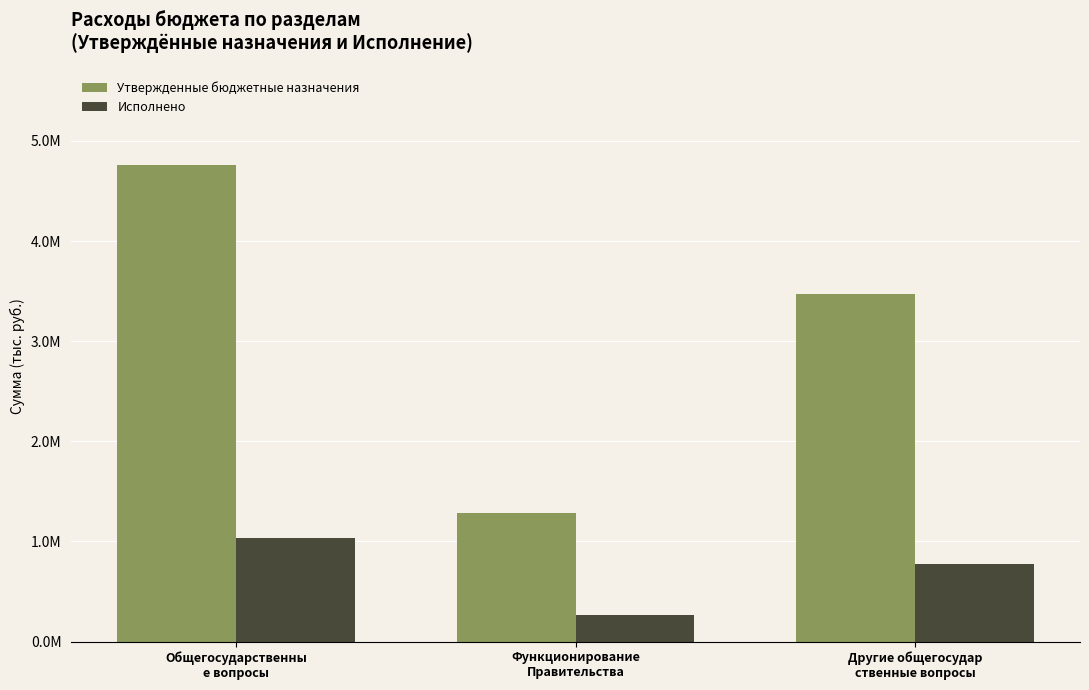

Is it true that Исполнено equals 261096.0 at Функционирование
Правительства?

True